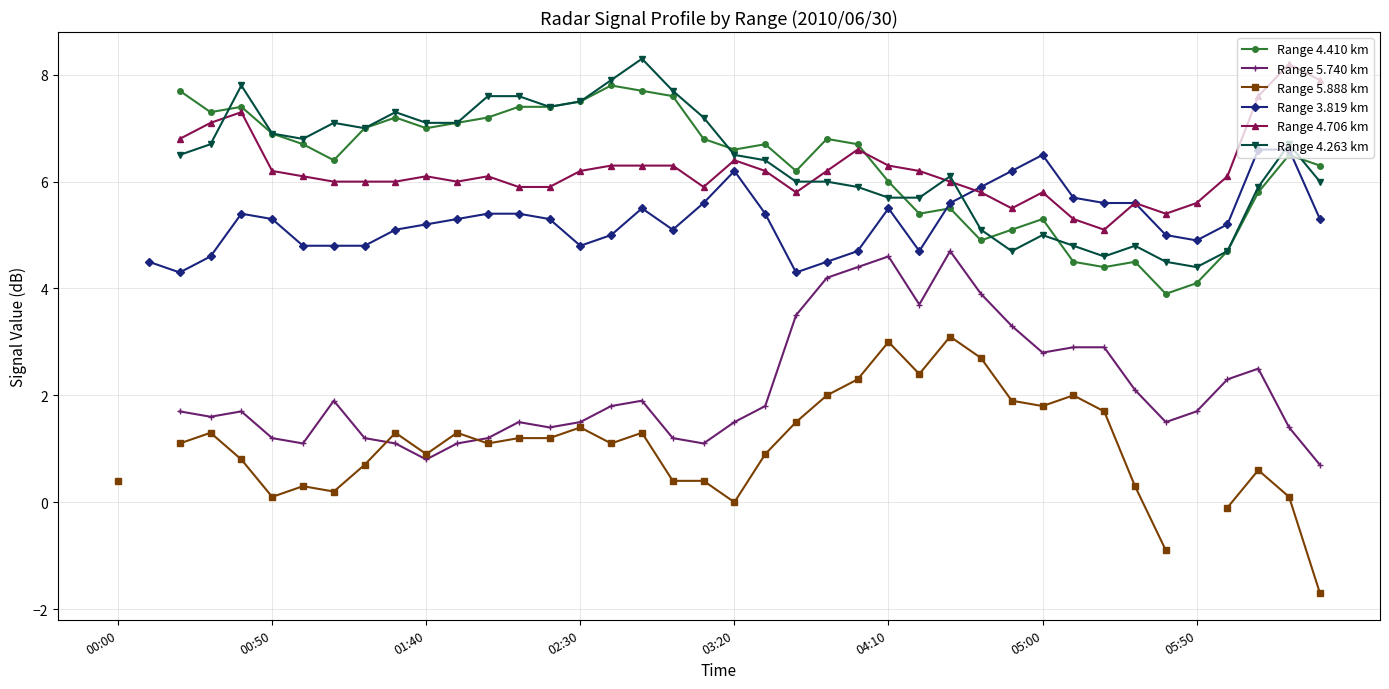

In Range 5.740 km, how many points are lower than both neighbors (excluding endpoints)?

8